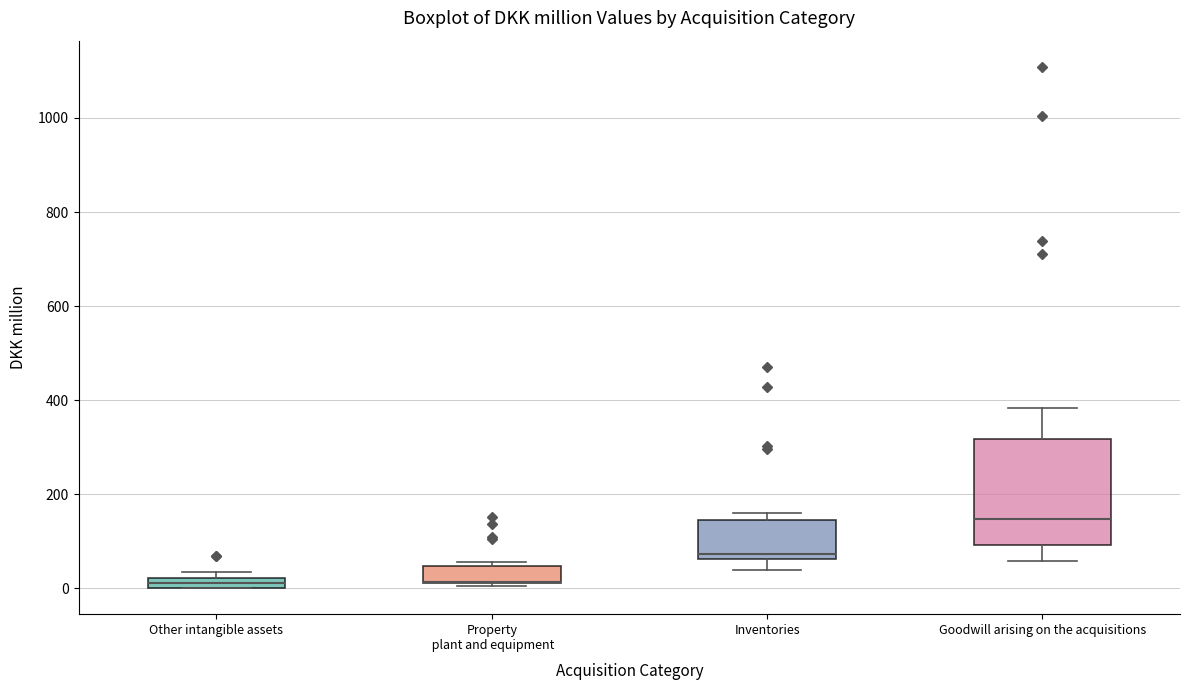

Which box is the tallest, from its lower edge to its upper edge?

Goodwill arising on the acquisitions